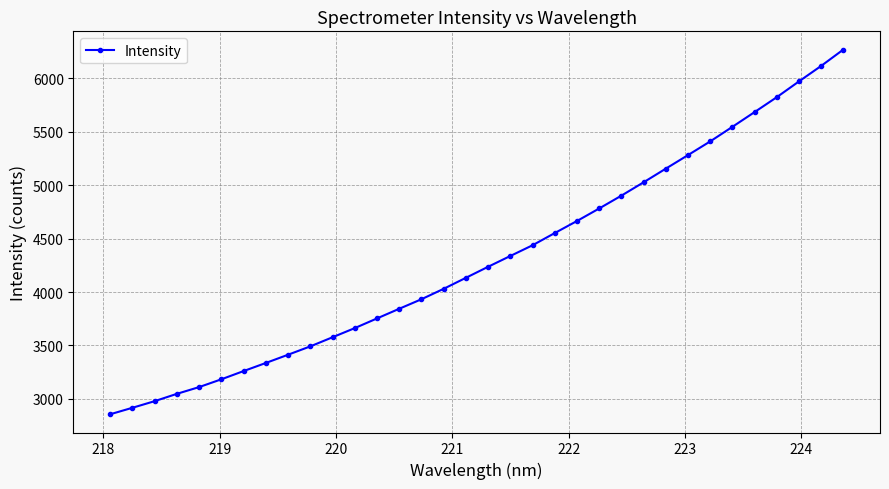

What is the difference between the maximum and second lowest values?

3351.6